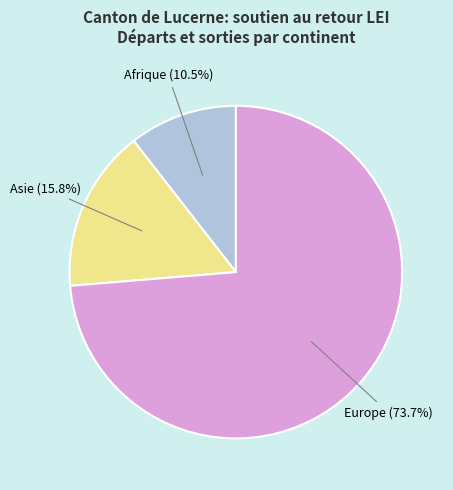

Does any single category account for the majority?

Yes